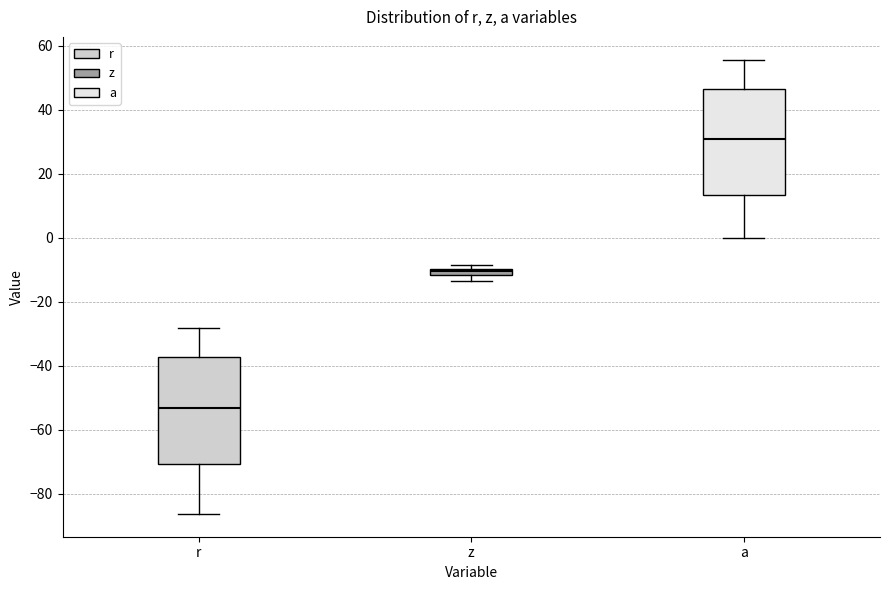

Where does the median line of the box for r sit on the y-axis? The values are not printed on the chart, so give them approximately, as read against the axis.

-54